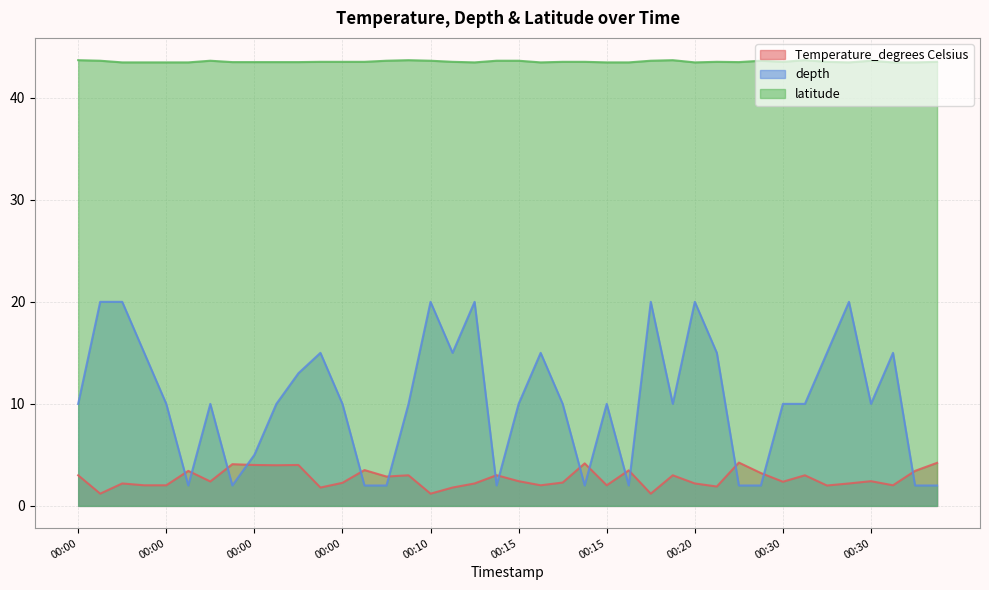

True or false: latitude has a value of 43.5 at 00:30.

True